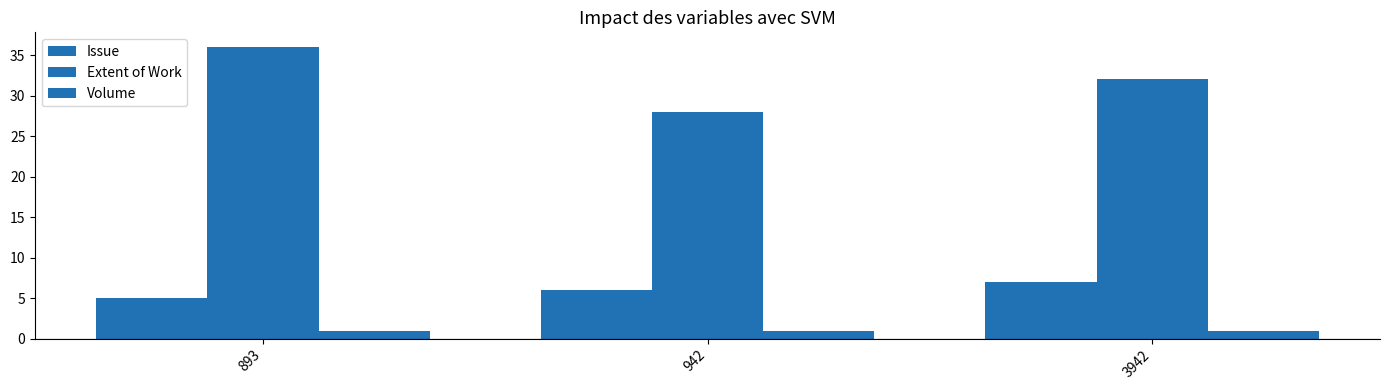

Count the number of categories in the chart.

3